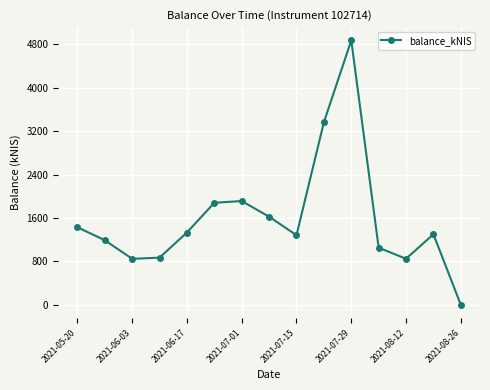

How many points are higher than both their immediate neighbors (excluding endpoints)?

3